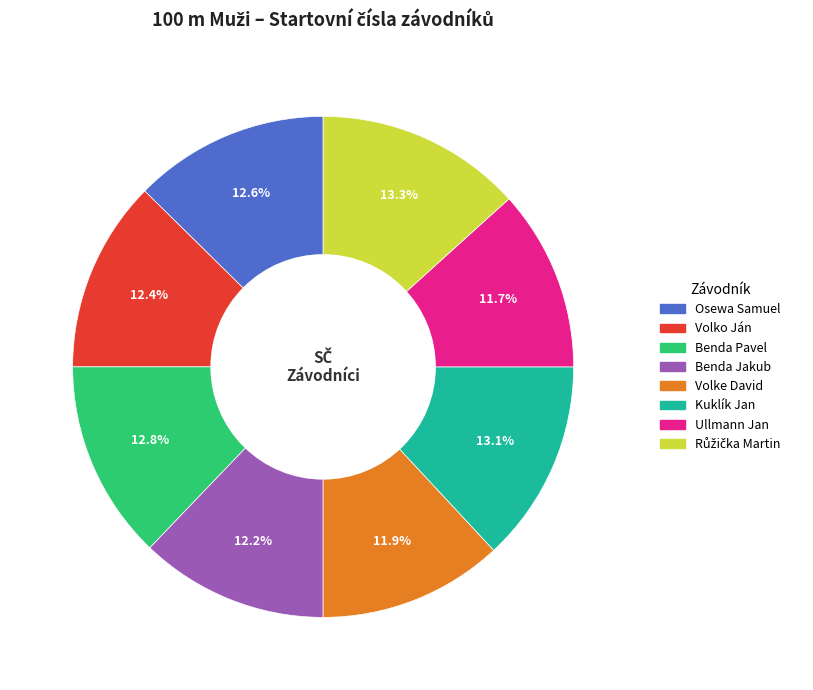

Between Volke David and Osewa Samuel, which is larger?

Osewa Samuel